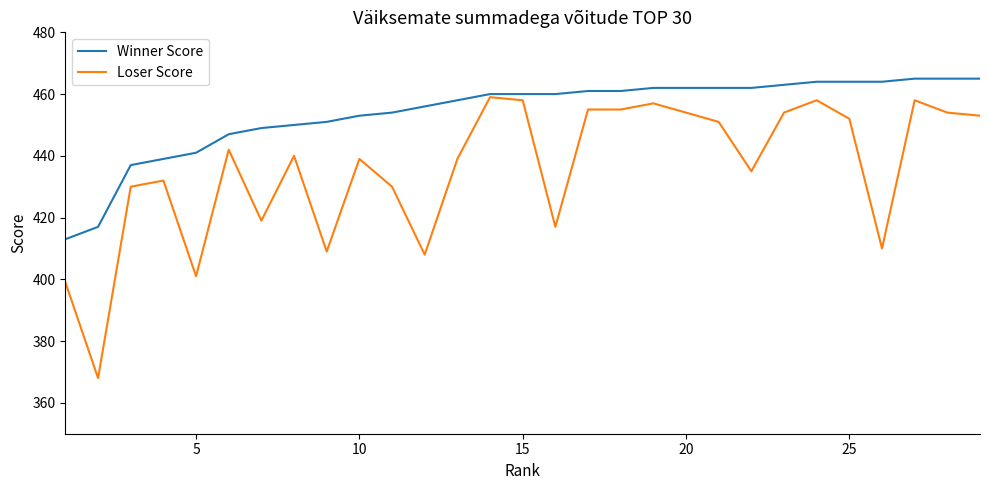

What is the maximum value shown in the chart?

465